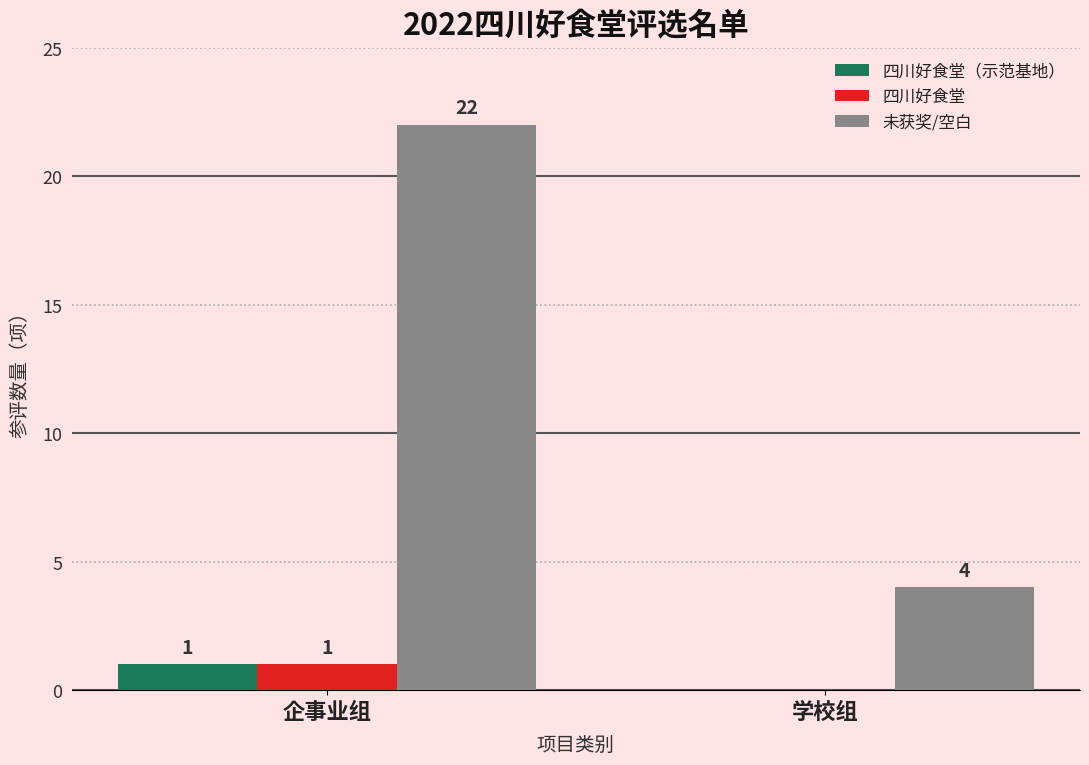

What is the difference between the 四川好食堂 values at 学校组 and 企事业组?

1